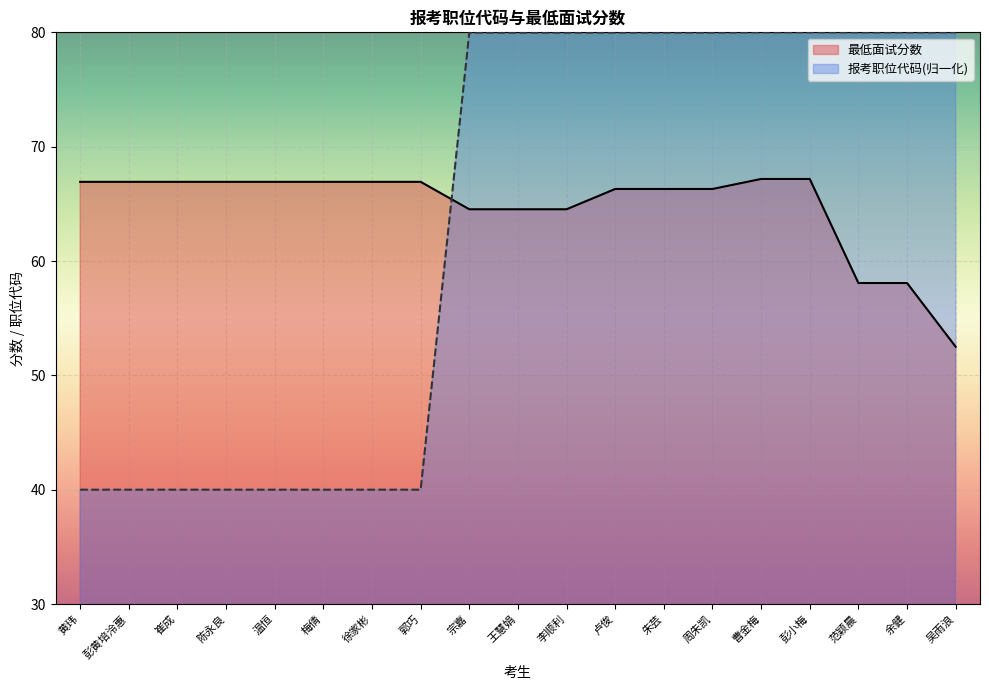

How many times do 最低面试分数 and 报考职位代码 cross each other?

1